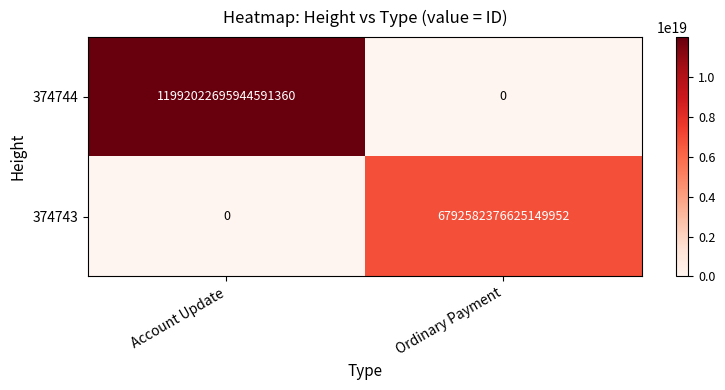

At which label is 374743 closest to 3396291188312574976?

Account Update